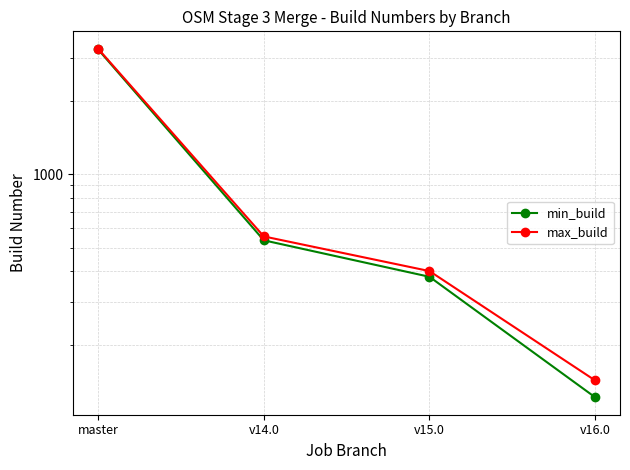

What is the label of the 1st point from the left?

master